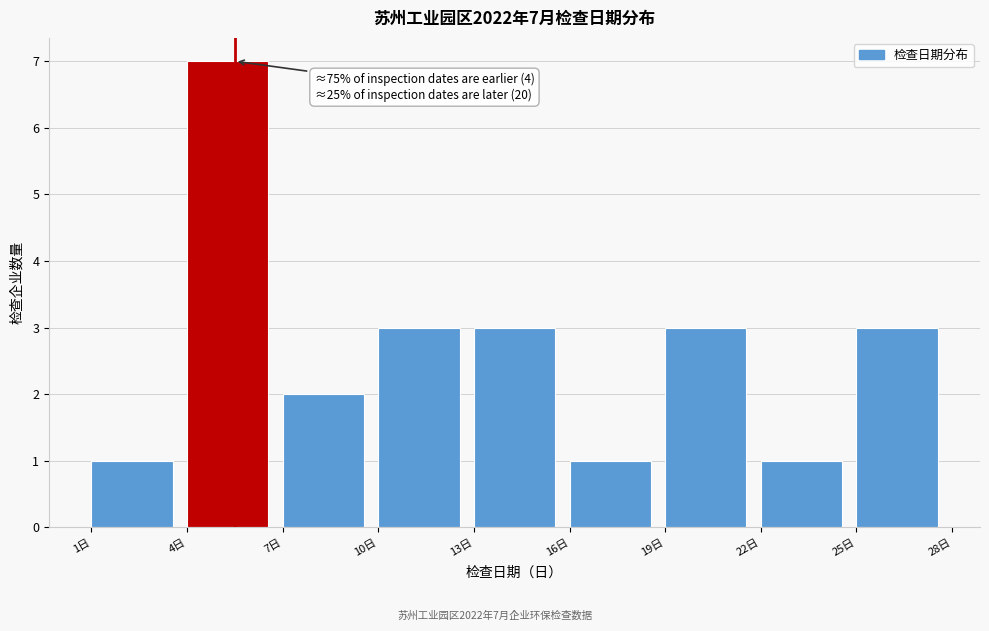

Over which range of the x-axis is the bar tallest?

4 to 7